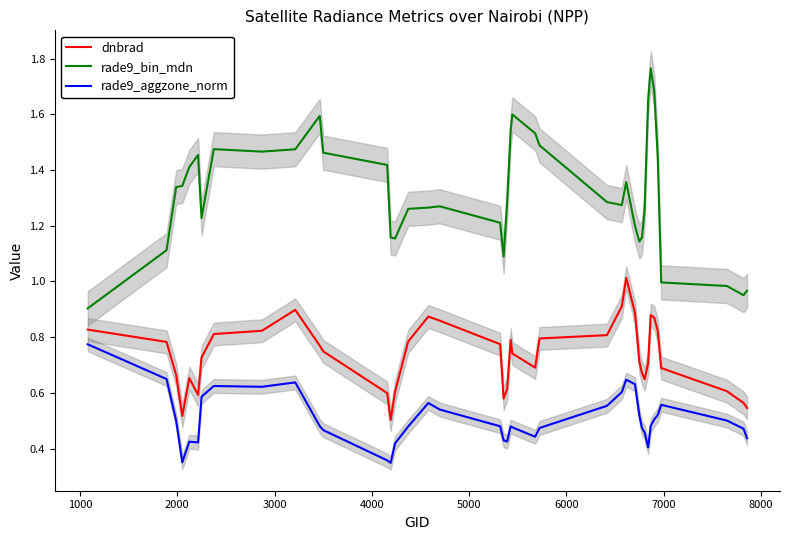

What is the difference between the maximum and minimum values in the rade9_aggzone_norm series?

0.4